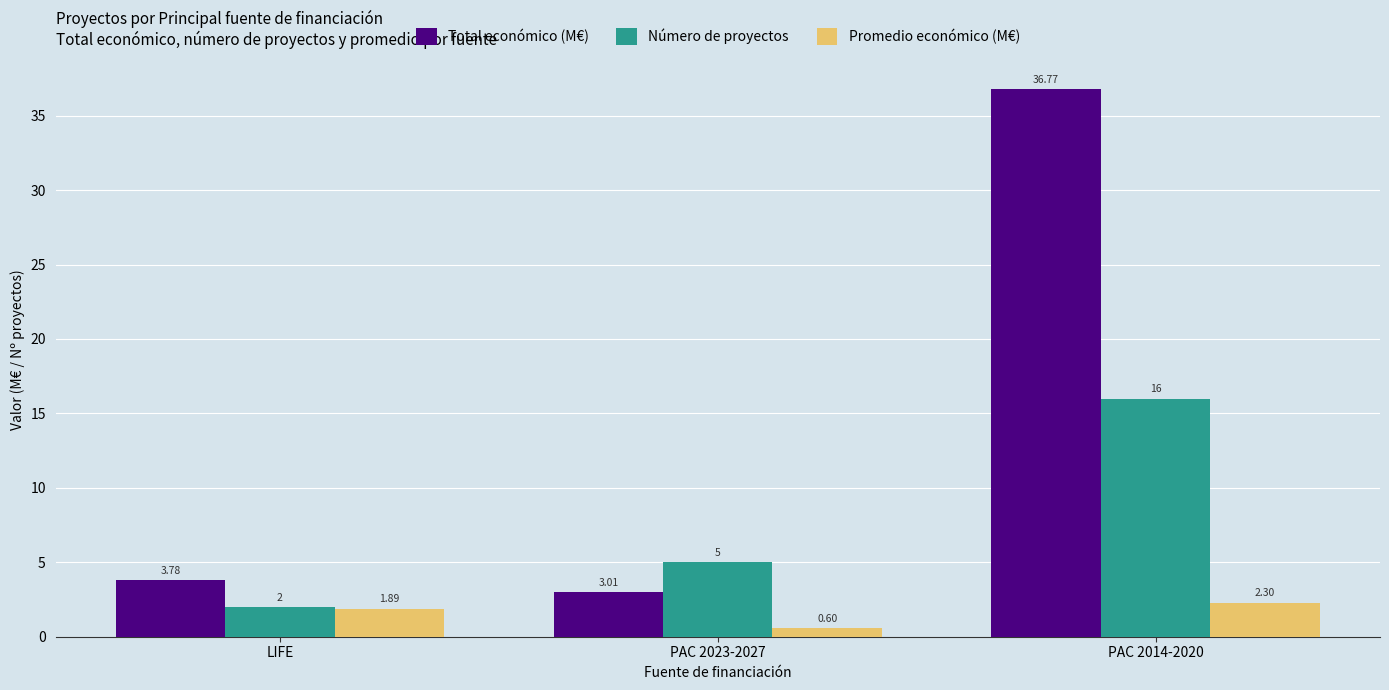

Which series changed the most between PAC 2023-2027 and PAC 2014-2020?

Total económico (M€)